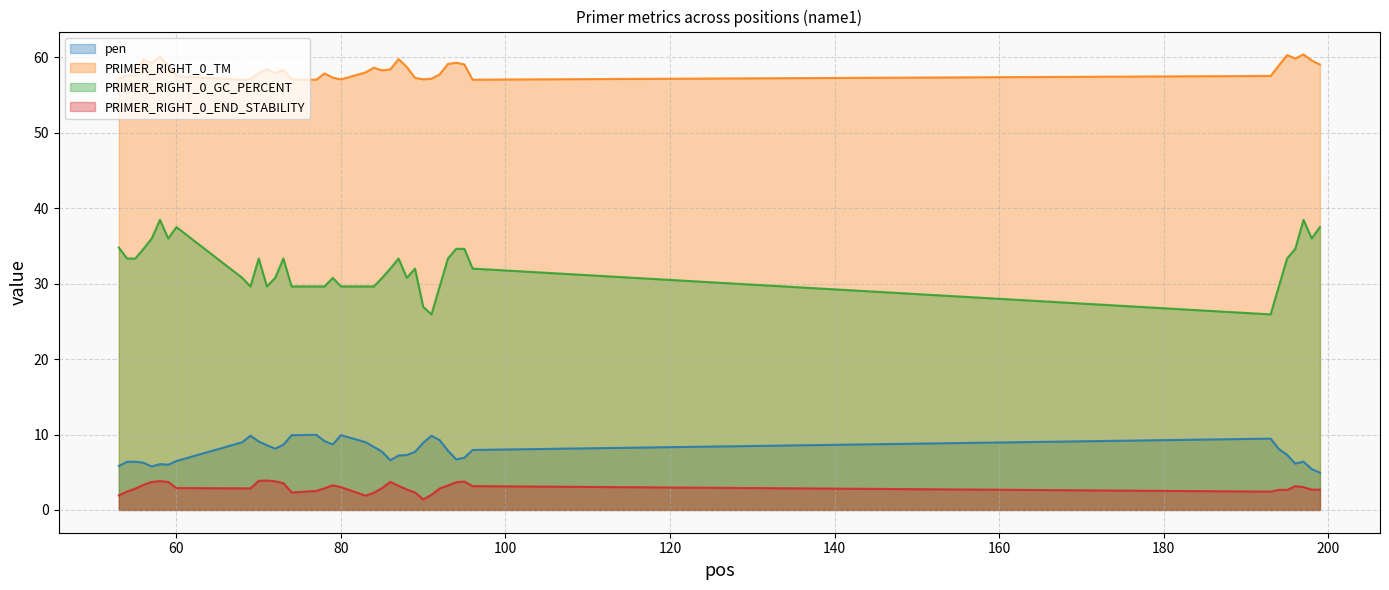

True or false: PRIMER_RIGHT_0_TM and PRIMER_RIGHT_0_GC_PERCENT cross at least once.

False